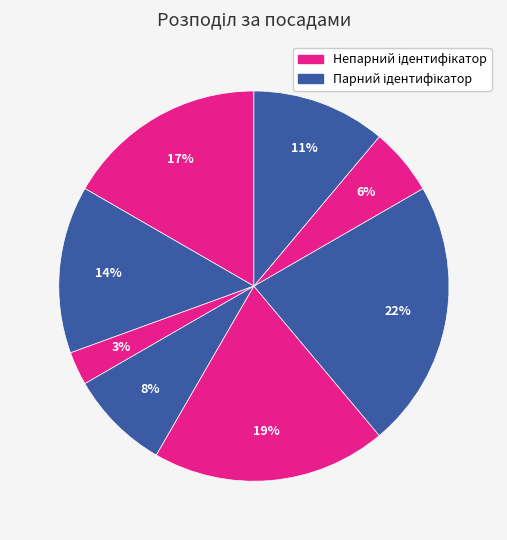

To the nearest percent, what is the average slice percentage?

12%